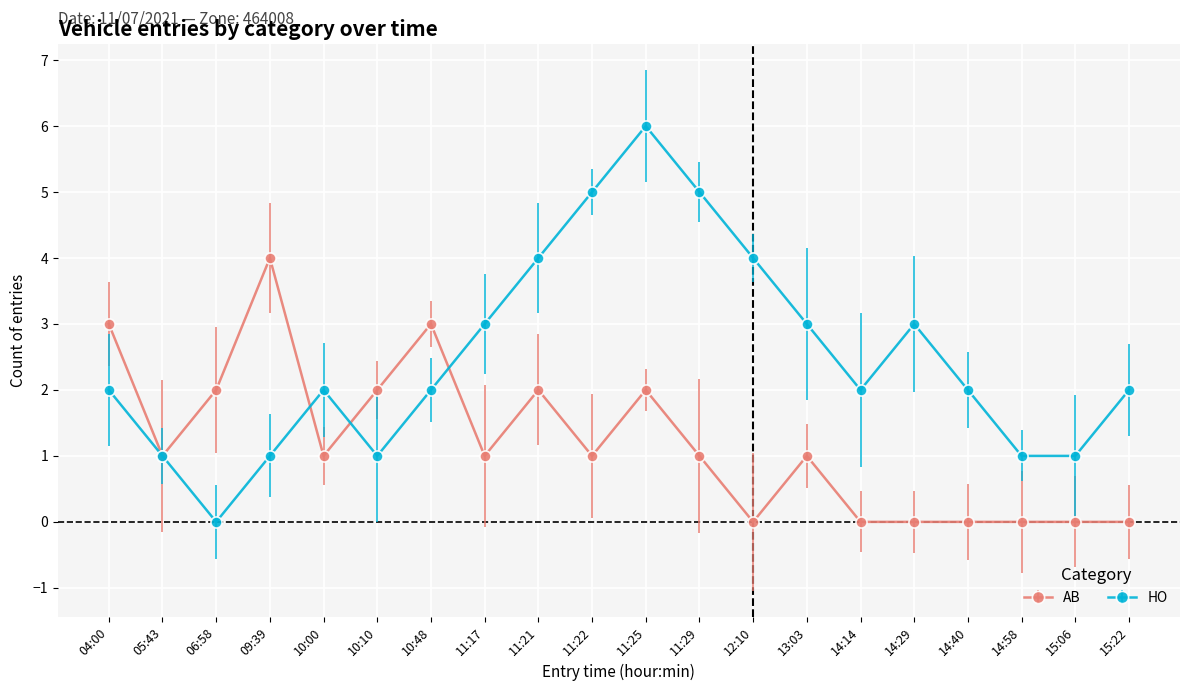

At 14:29, list the series in order from smallest to largest.

AB, HO